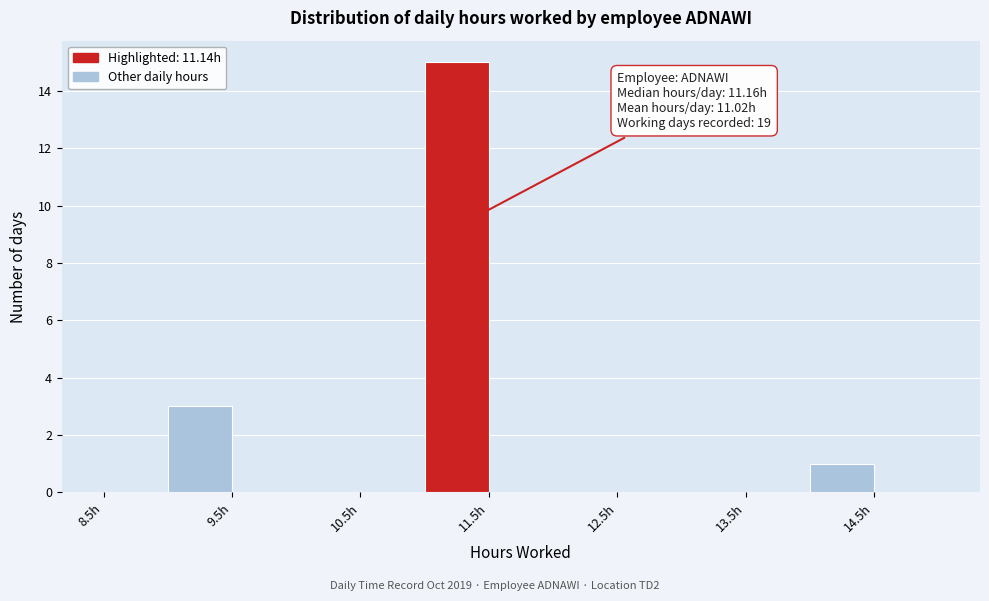

Over which range of the x-axis is the bar tallest?

11.0 to 11.5